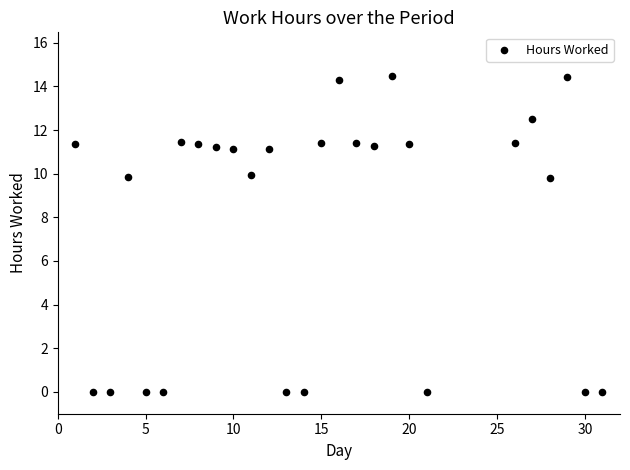

What is the range of Y values (max minus min)?

14.5